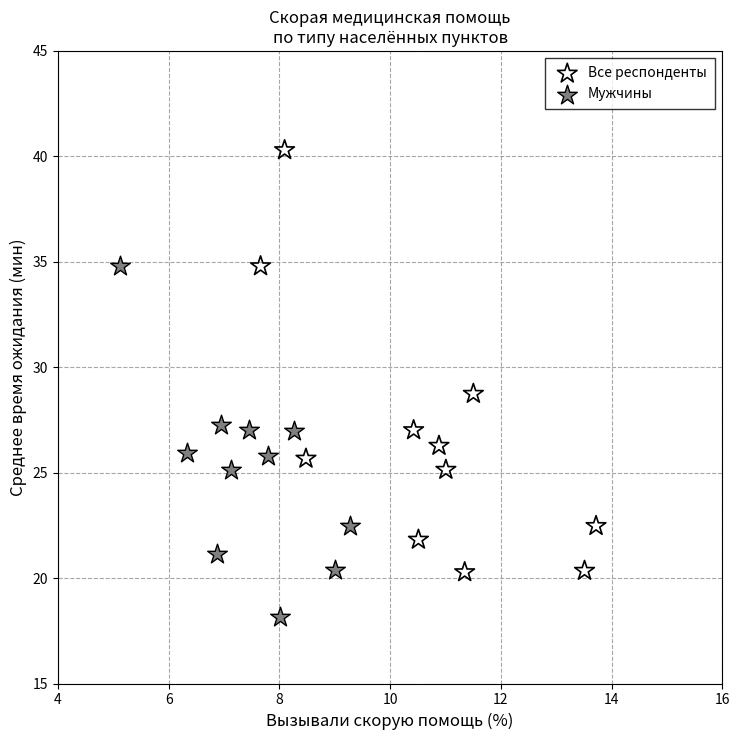

Which series has the largest Y range (max minus min)?

Все респонденты